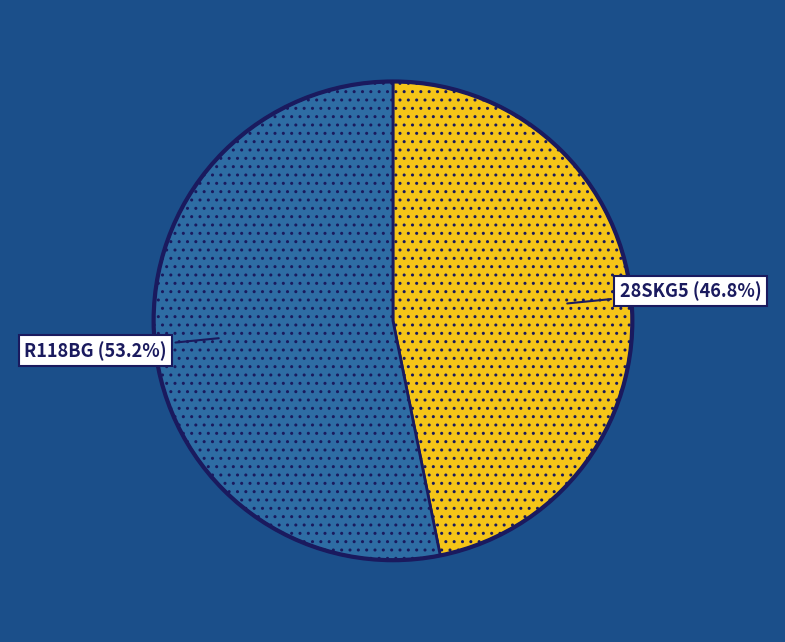

Is there a majority slice in this chart?

Yes